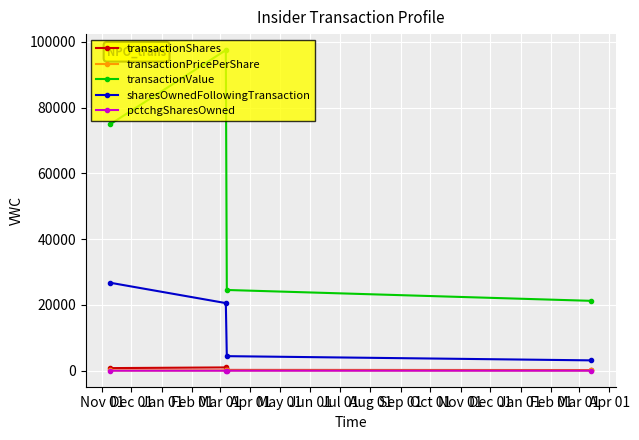

At how many categories does at least one series exceed 23270?

3